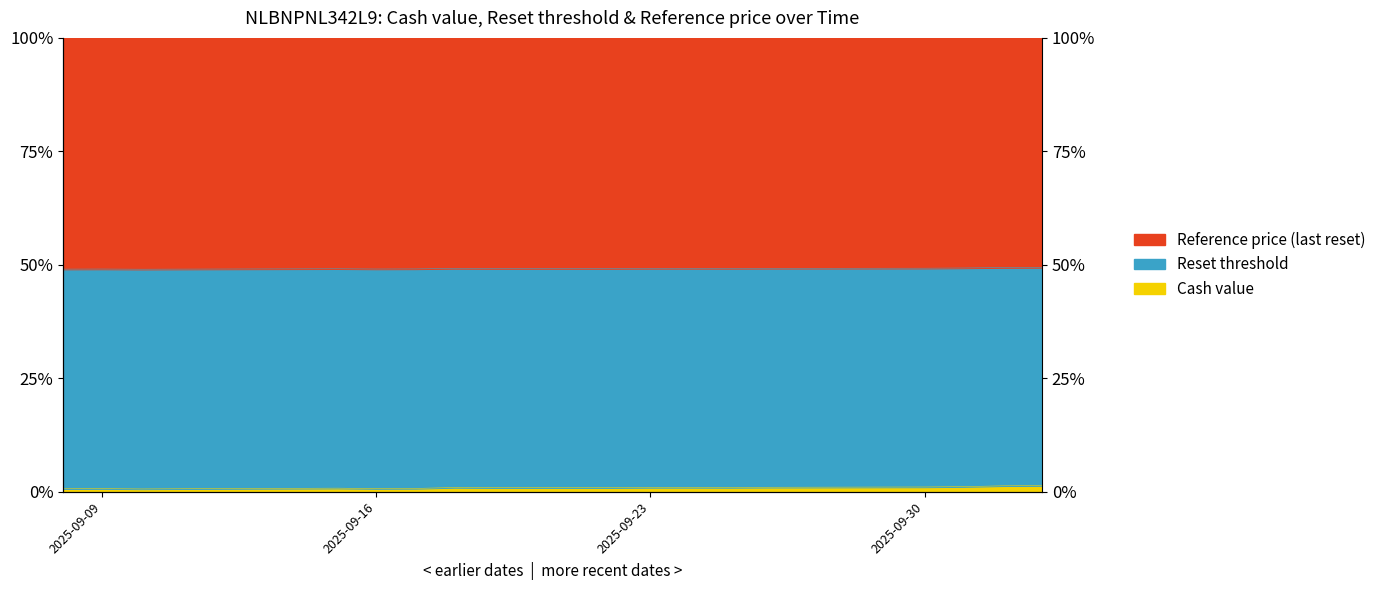

What is the sum of the Reference price (last reset) values at 2025-09-19 and 2025-09-30?

98.4